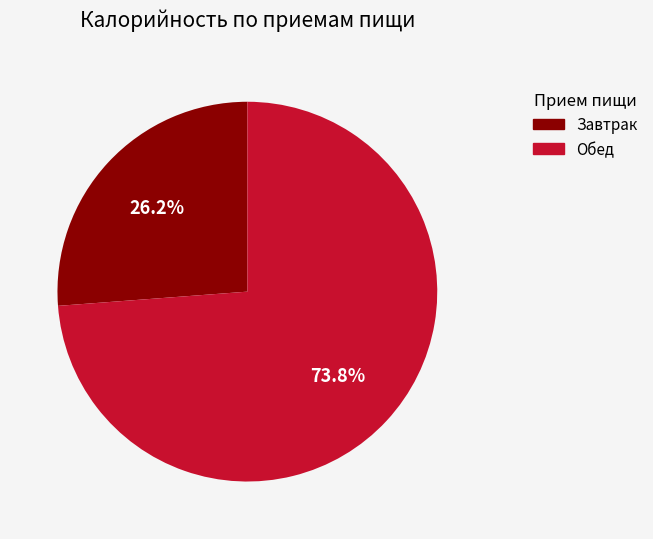

Which category has the smallest portion of the pie?

Завтрак